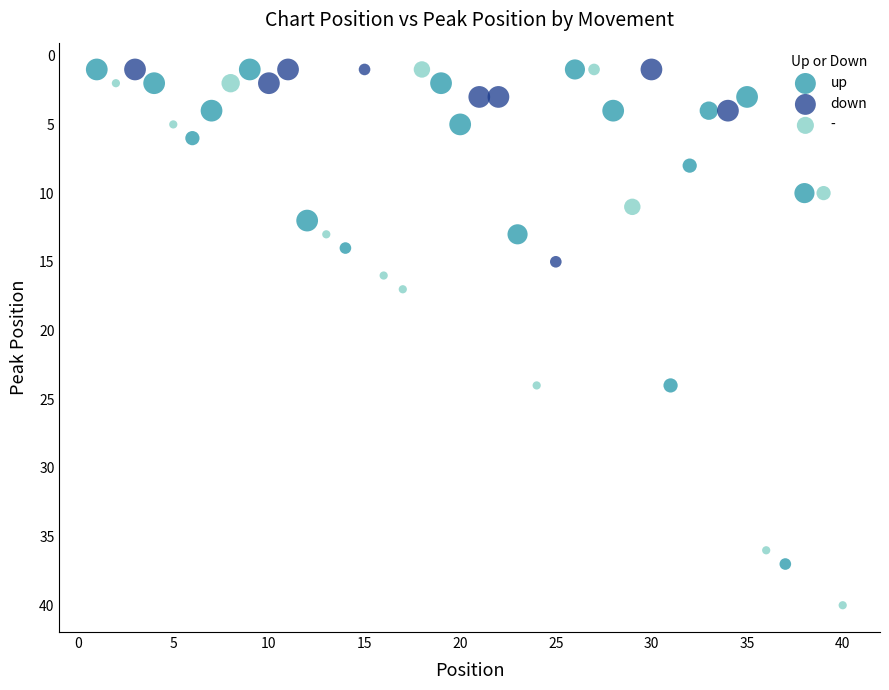

Which series has the largest Y range (max minus min)?

-